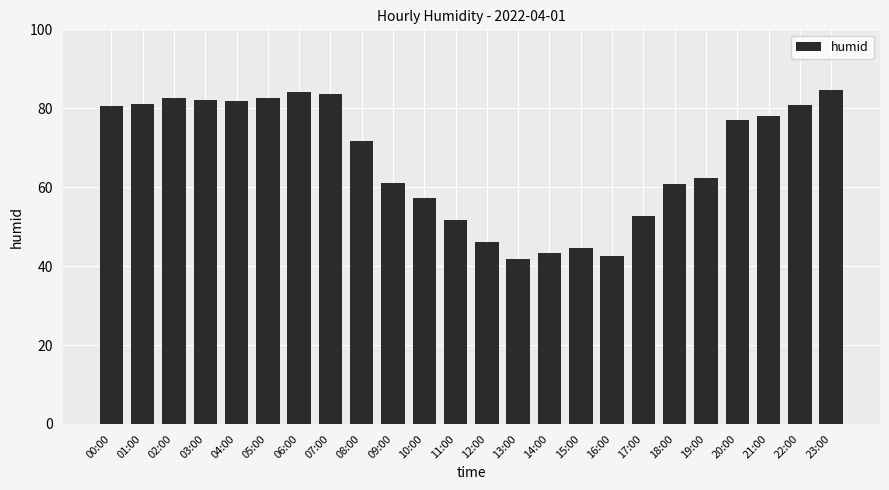

How many categories are shown in the chart?

24